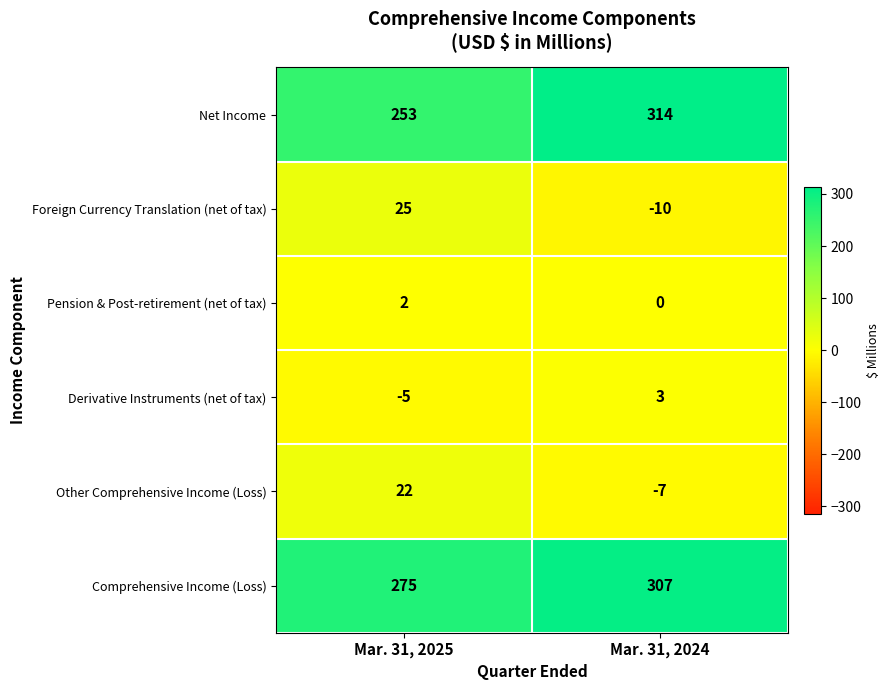

The value of Derivative Instruments (net of tax) at Mar. 31, 2024 is 1. True or false?

False